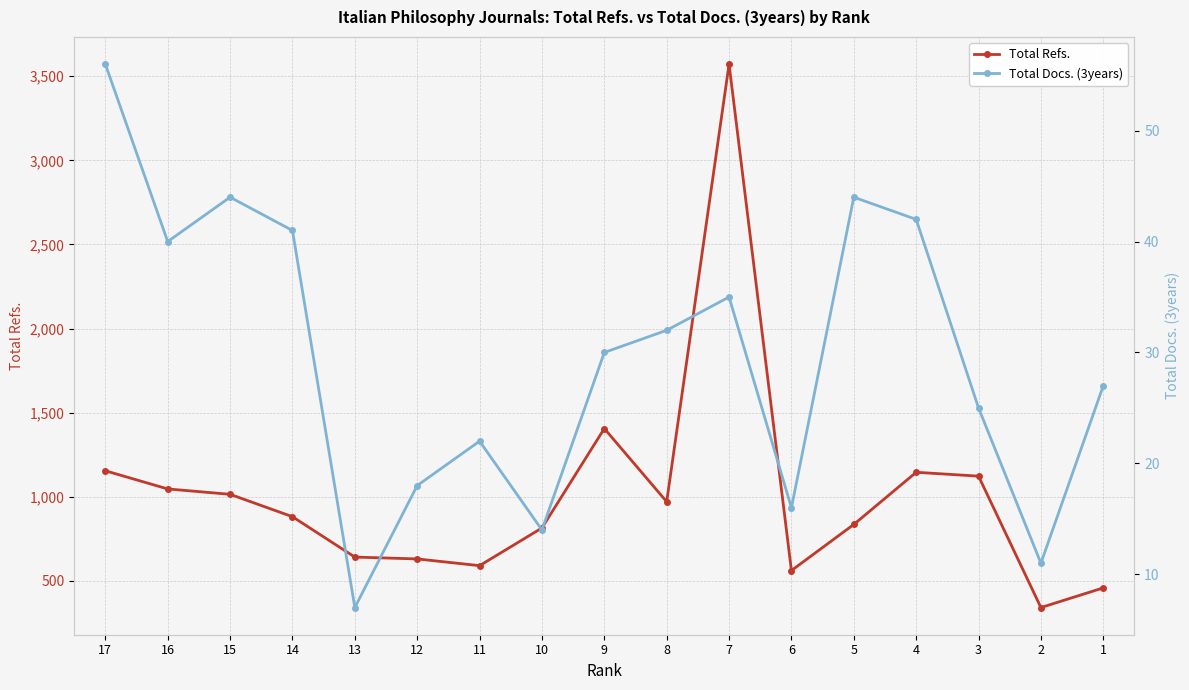

What is the sum of the Total Docs. (3years) values at 17 and 6?

72